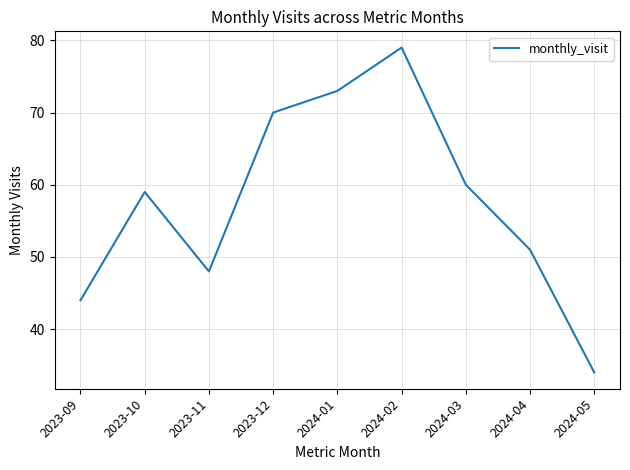

What is the difference between the values at 2023-09 and 2023-11?

4